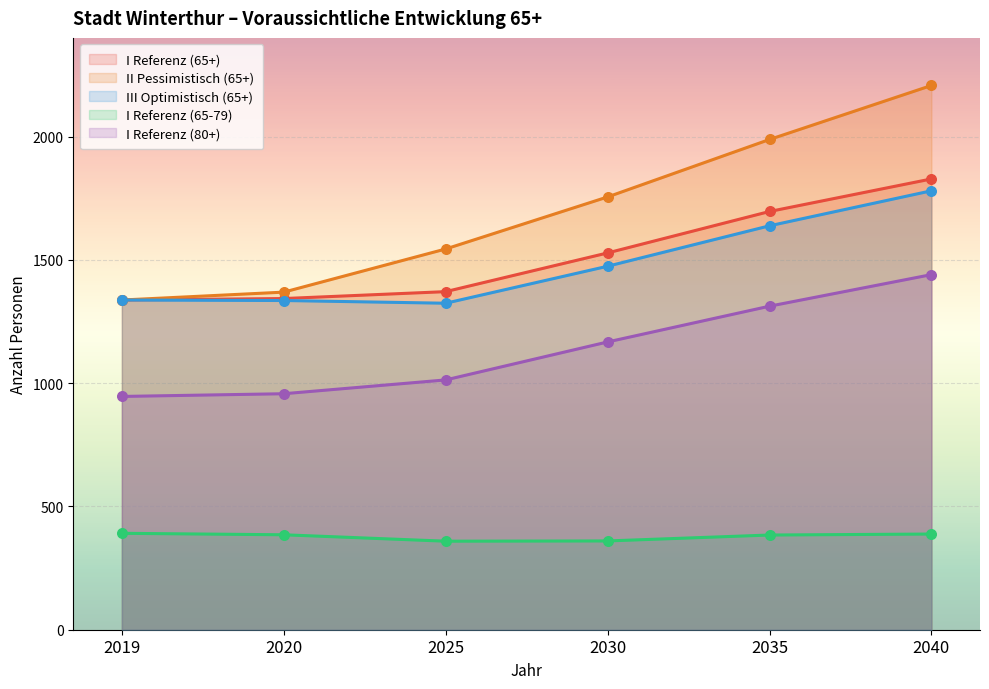

What are all the series names shown in the legend?

I Referenz (65+), II Pessimistisch (65+), III Optimistisch (65+), I Referenz (65-79), I Referenz (80+)